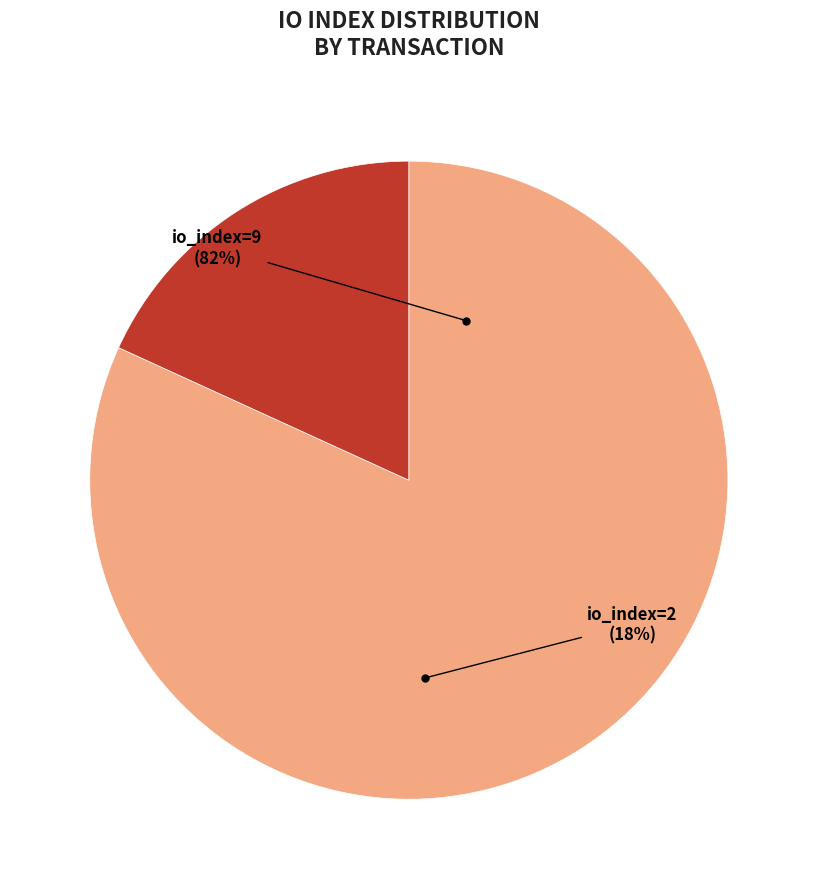

True or false: io_index=2 accounts for 4% of the total.

False